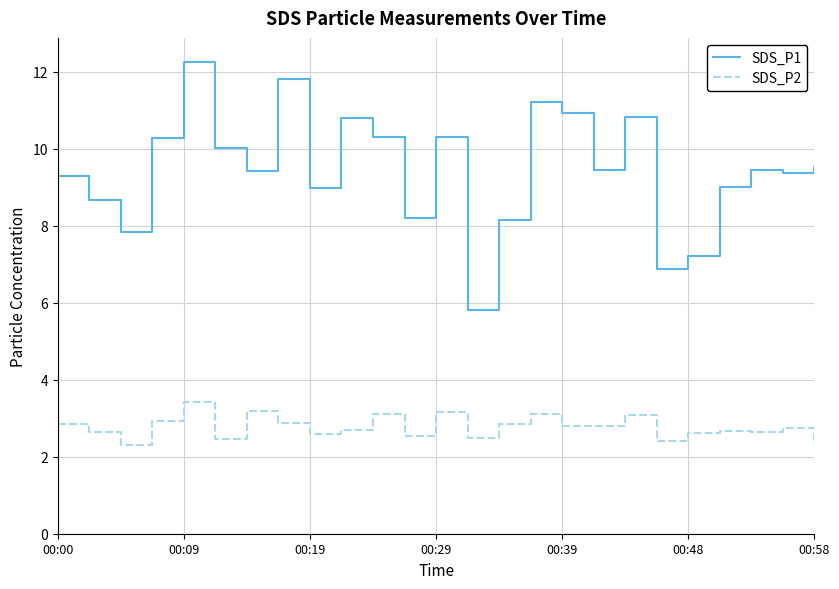

What is the difference between the maximum and minimum values in the SDS_P2 series?

1.1